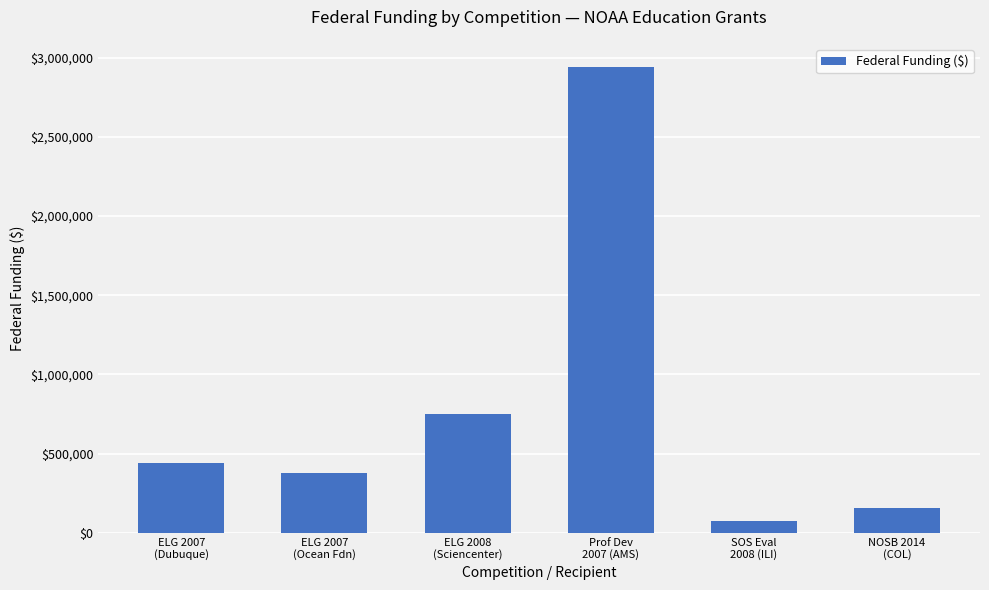

List the labels in order of value, smallest first.

SOS Eval
2008 (ILI), NOSB 2014
(COL), ELG 2007
(Ocean Fdn), ELG 2007
(Dubuque), ELG 2008
(Sciencenter), Prof Dev
2007 (AMS)